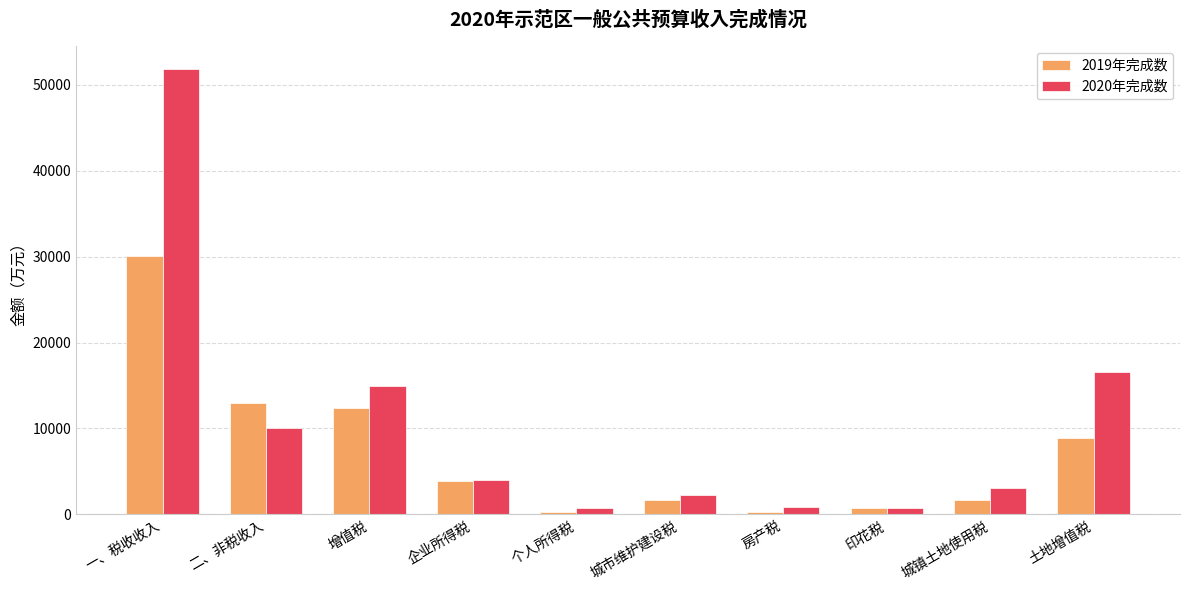

Rank the series at 城市维护建设税 from highest to lowest value.

2020年完成数, 2019年完成数